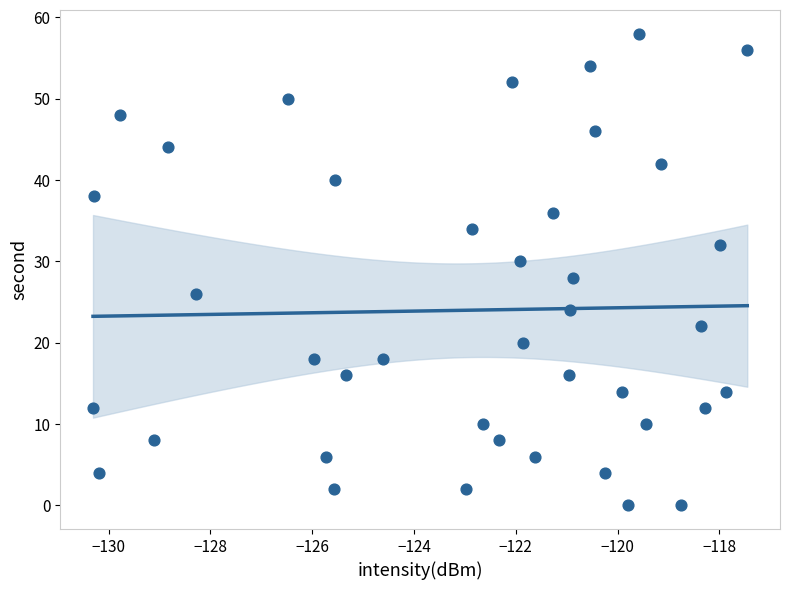

What is the range of Y values (max minus min)?

58